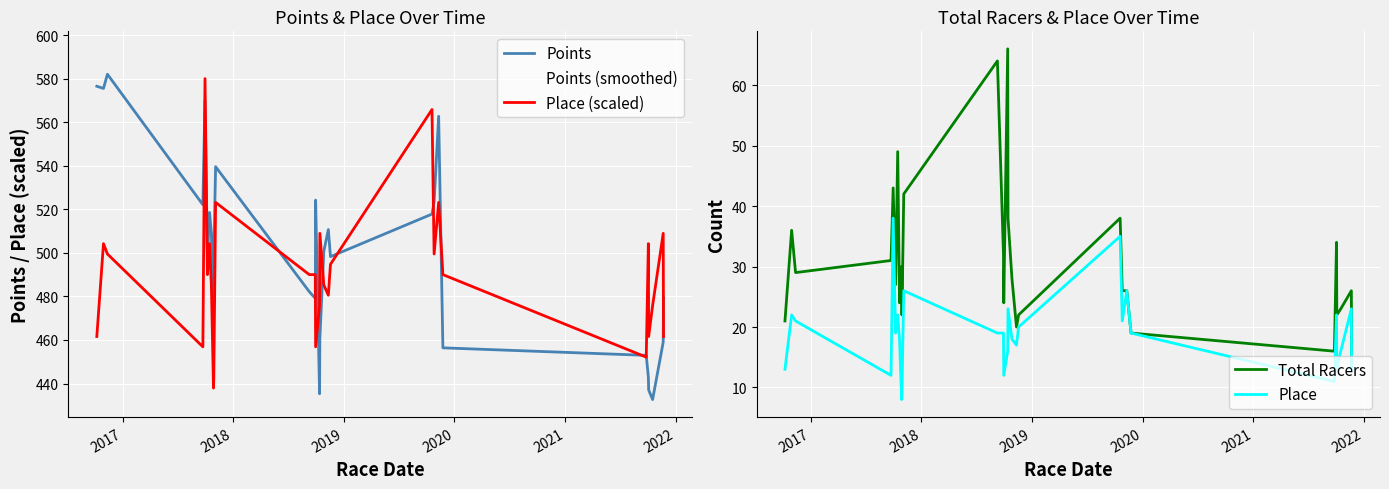

Which series has the largest total across all categories?

Points (smoothed)